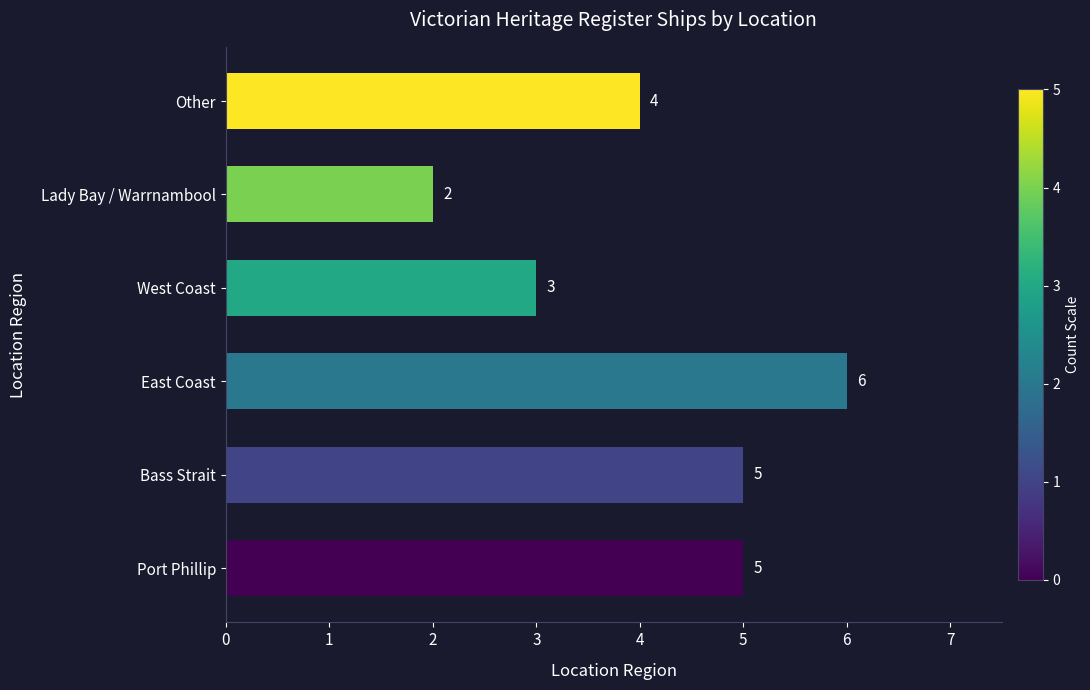

Which has a higher value, East Coast or West Coast?

East Coast